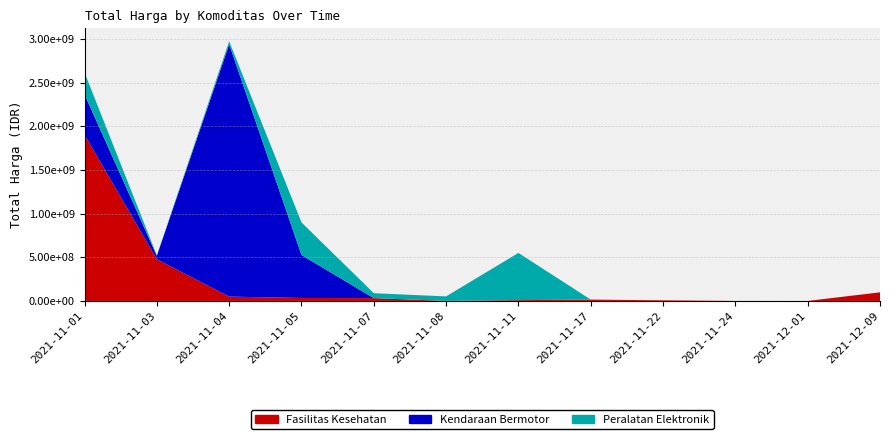

Reading left to right, what are all the values shown in this chart?

Fasilitas Kesehatan: 2021-11-01=1903867900	2021-11-03=477600000	2021-11-04=49730040	2021-11-05=34000000	2021-11-07=32441200	2021-11-08=577875	2021-11-11=9180000	2021-11-17=15513960	2021-11-22=7401240	2021-11-24=333600	2021-12-01=78000	2021-12-09=98772570
Kendaraan Bermotor: 2021-11-01=464002100	2021-11-03=39440000	2021-11-04=2892122000	2021-11-05=493000000	2021-11-07=0	2021-11-08=0	2021-11-11=0	2021-11-17=0	2021-11-22=0	2021-11-24=0	2021-12-01=0	2021-12-09=0
Peralatan Elektronik: 2021-11-01=250350000	2021-11-03=4350000	2021-11-04=34292000	2021-11-05=373404000	2021-11-07=56152800	2021-11-08=51601000	2021-11-11=541071000	2021-11-17=0	2021-11-22=0	2021-11-24=0	2021-12-01=0	2021-12-09=0